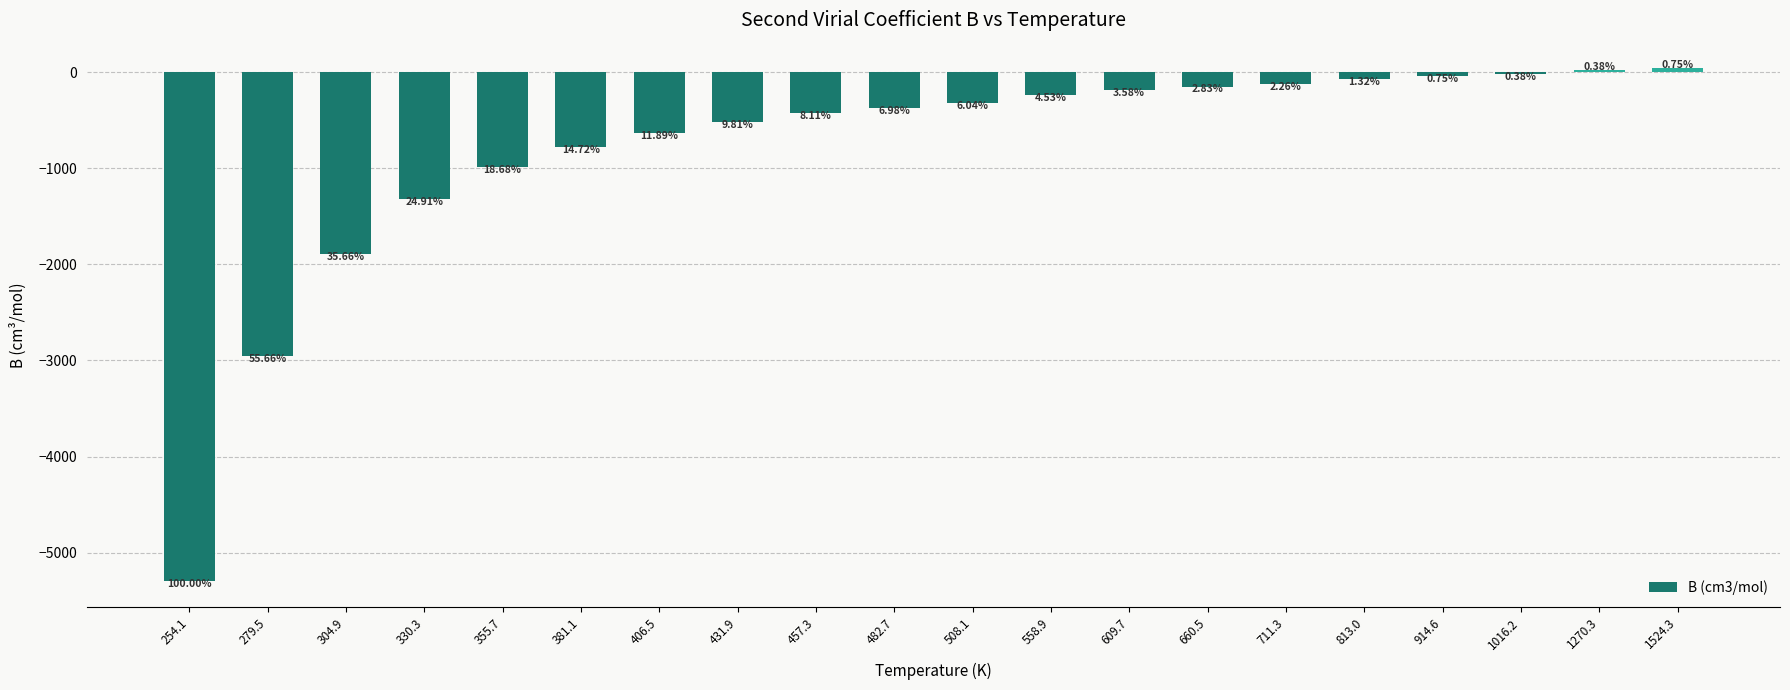

How many bars are there in total?

20